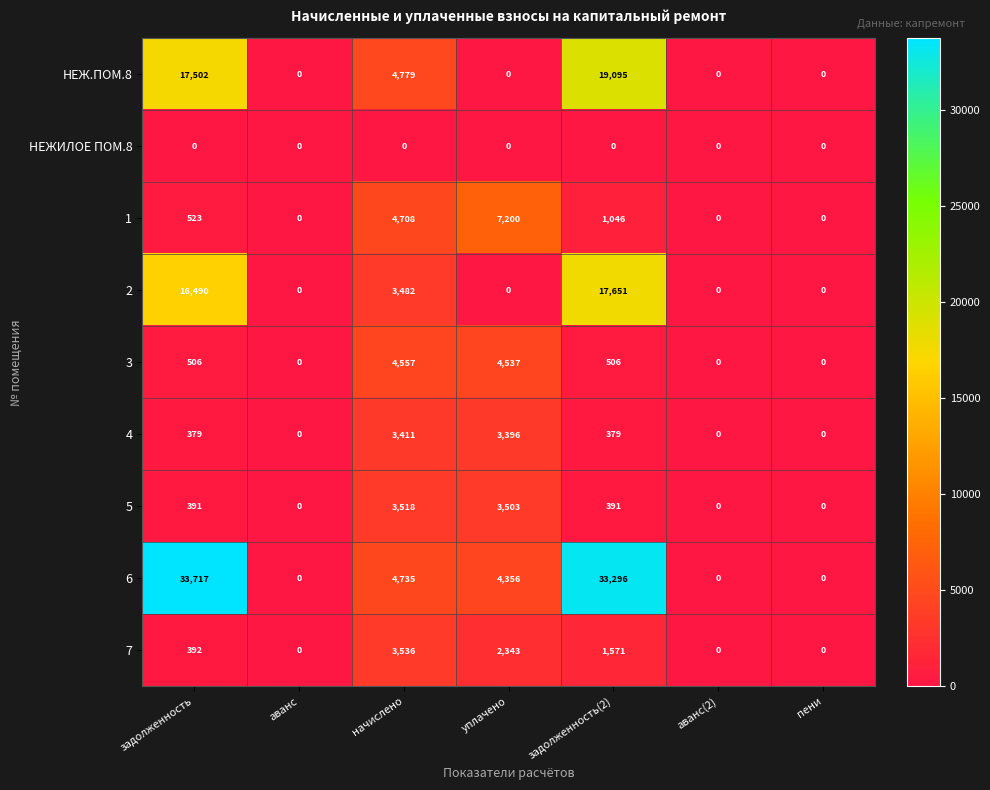

Between аванс and уплачено, which series saw the biggest shift?

1